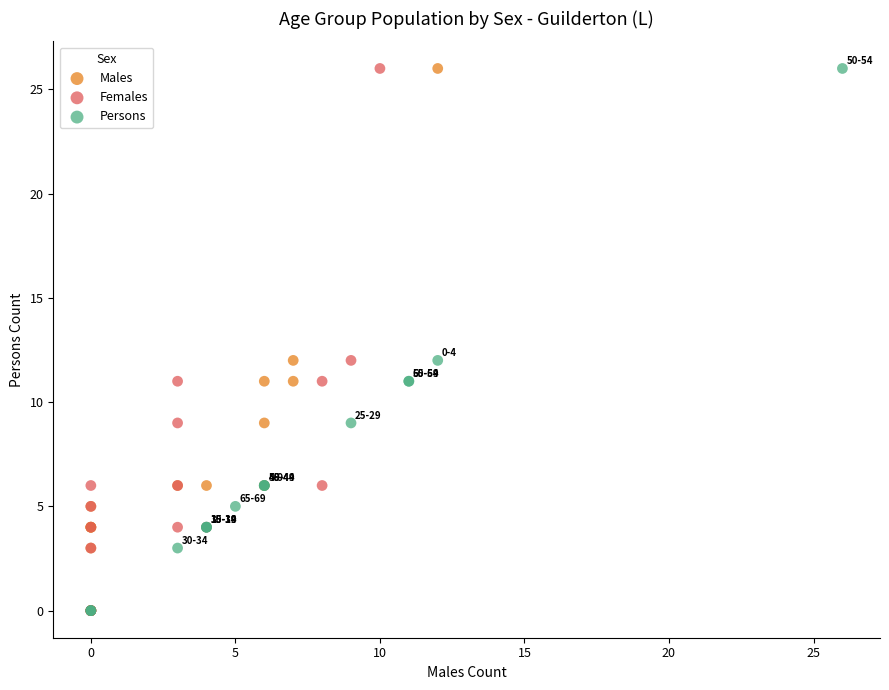

What are all the series names shown in the legend?

Males, Females, Persons